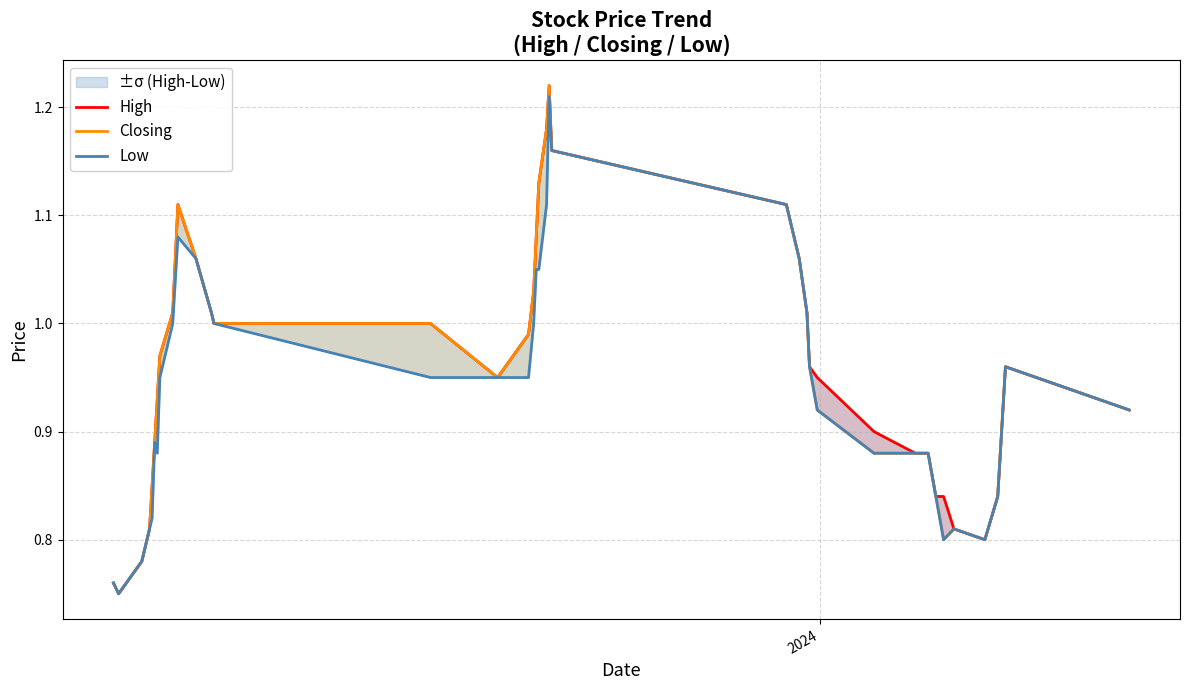

What are all the series names shown in the legend?

High, Closing, Low